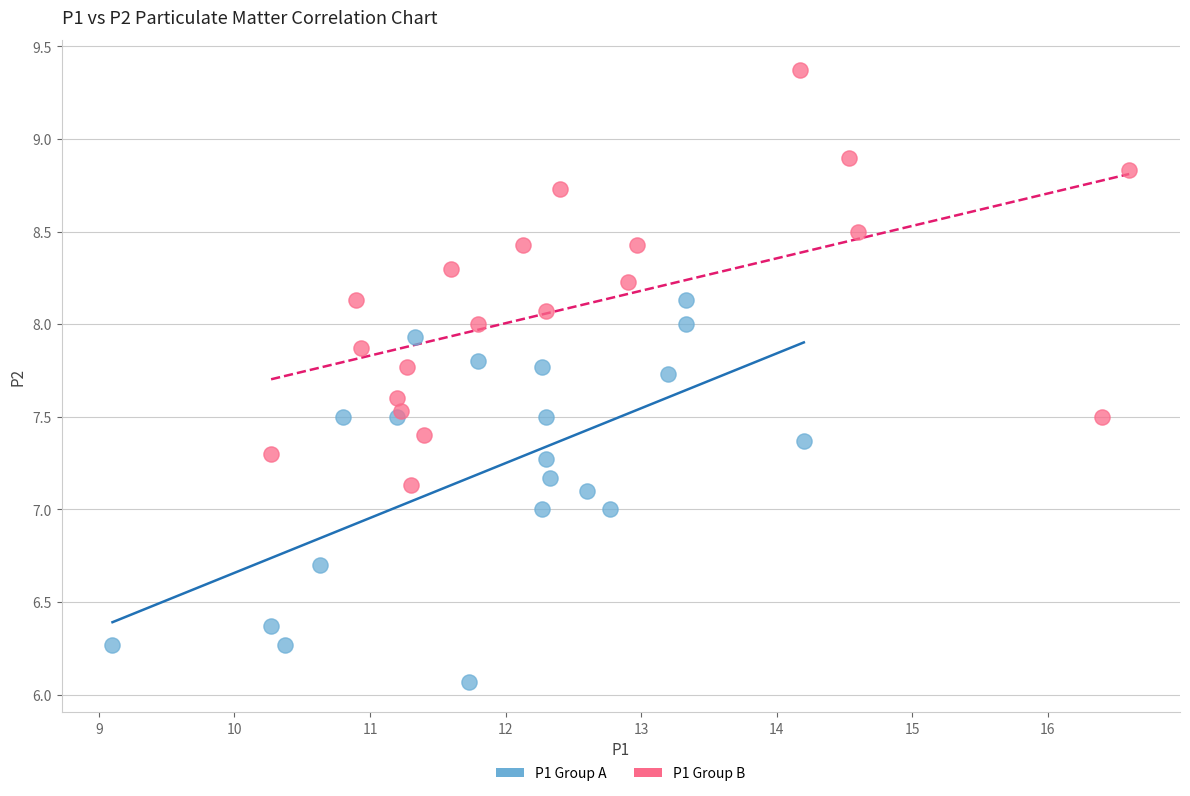

Which series reaches the maximum Y coordinate?

P1 Group B